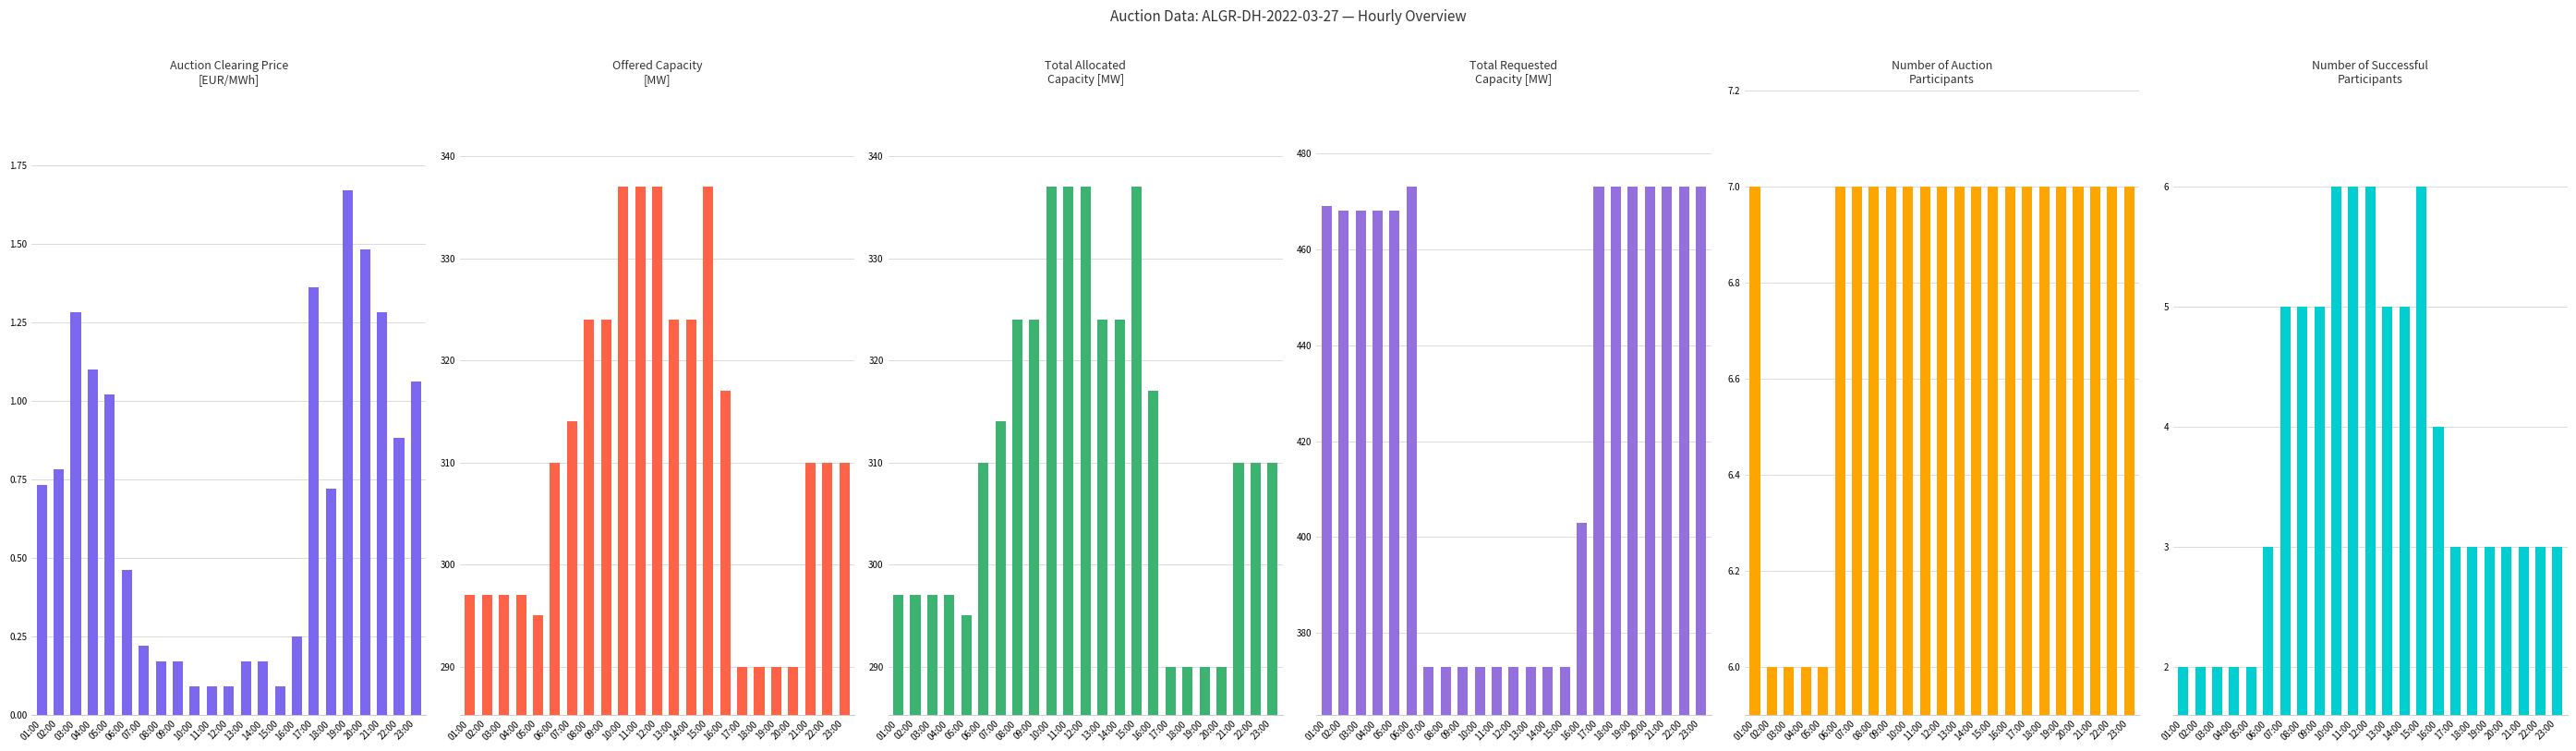

Reading right to left, extract all data points from this chart.

Auction Clearing Price [EUR/MWh]: 1.1	0.9	1.3	1.5	1.7	0.7	1.4	0.2	0.1	0.2	0.2	0.1	0.1	0.1	0.2	0.2	0.2	0.5	1.0	1.1	1.3	0.8	0.7
Offered Capacity [MW]: 310.0	310.0	310.0	290.0	290.0	290.0	290.0	317.0	337.0	324.0	324.0	337.0	337.0	337.0	324.0	324.0	314.0	310.0	295.0	297.0	297.0	297.0	297.0
Total Allocated Capacity [MW]: 310.0	310.0	310.0	290.0	290.0	290.0	290.0	317.0	337.0	324.0	324.0	337.0	337.0	337.0	324.0	324.0	314.0	310.0	295.0	297.0	297.0	297.0	297.0
Total Requested Capacity [MW]: 473.0	473.0	473.0	473.0	473.0	473.0	473.0	403.0	373.0	373.0	373.0	373.0	373.0	373.0	373.0	373.0	373.0	473.0	468.0	468.0	468.0	468.0	469.0
Number of Auction Participants: 7.0	7.0	7.0	7.0	7.0	7.0	7.0	7.0	7.0	7.0	7.0	7.0	7.0	7.0	7.0	7.0	7.0	7.0	6.0	6.0	6.0	6.0	7.0
Number of Successful Participants: 3.0	3.0	3.0	3.0	3.0	3.0	3.0	4.0	6.0	5.0	5.0	6.0	6.0	6.0	5.0	5.0	5.0	3.0	2.0	2.0	2.0	2.0	2.0